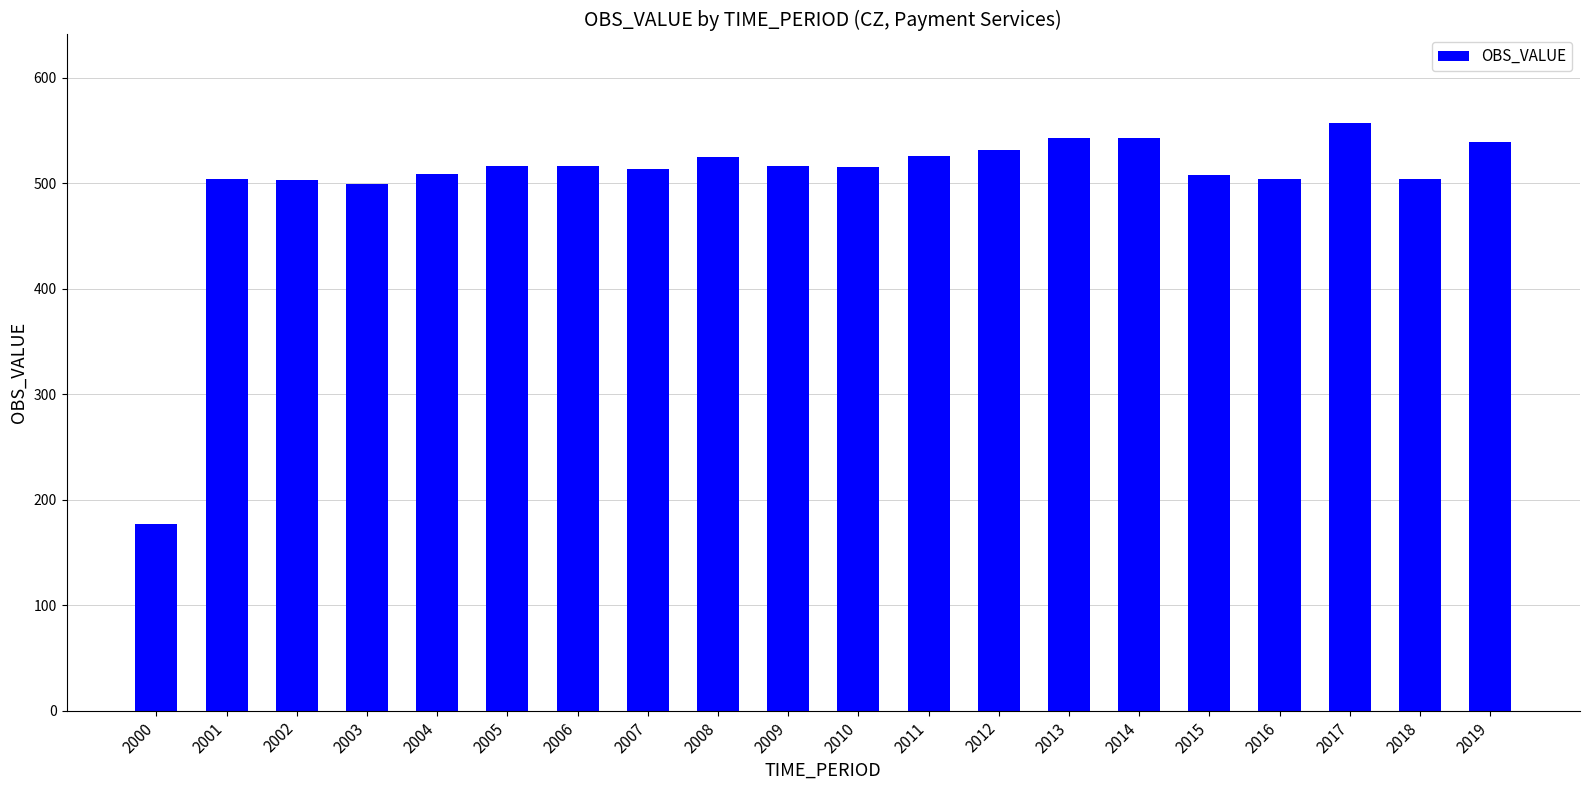

Read the value at 2006.

516.7